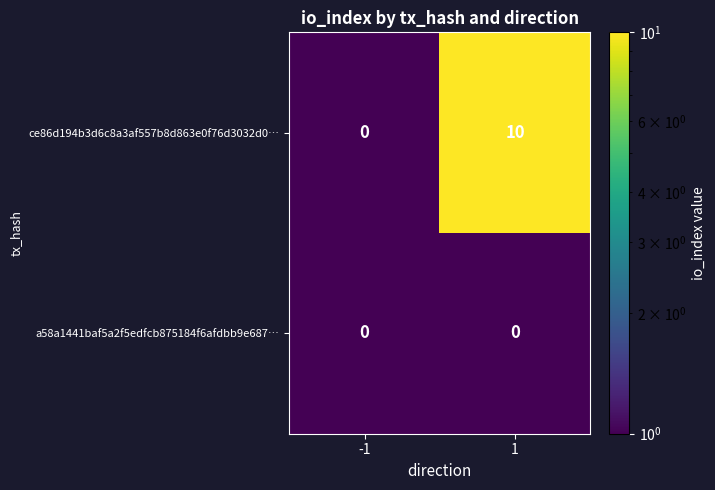

Reading left to right, transcribe all the data shown in this chart.

ce86d194b3d6c8a3af557b8d863e0f76d3032d0…: 0	10
a58a1441baf5a2f5edfcb875184f6afdbb9e687…: 0	0